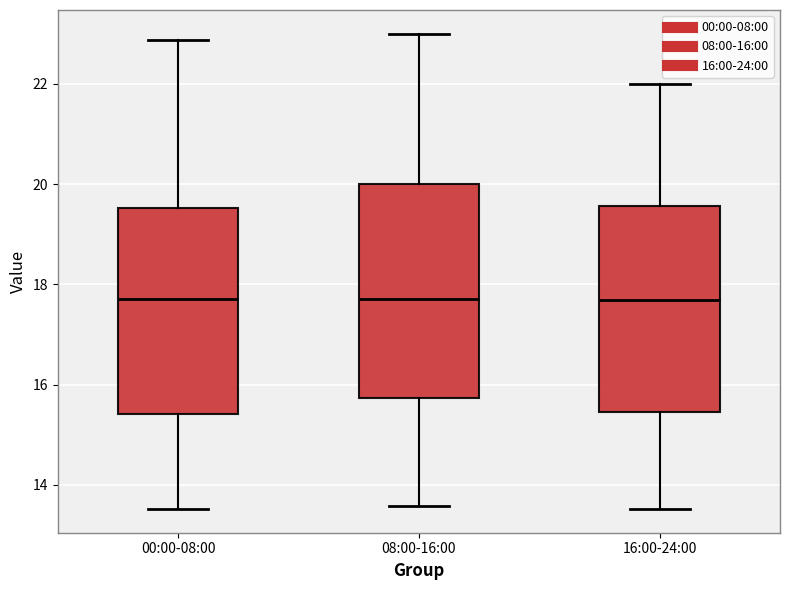

Where is the upper edge of the box for 08:00-16:00 on the y-axis? The values are not printed on the chart, so give them approximately, as read against the axis.

20.0